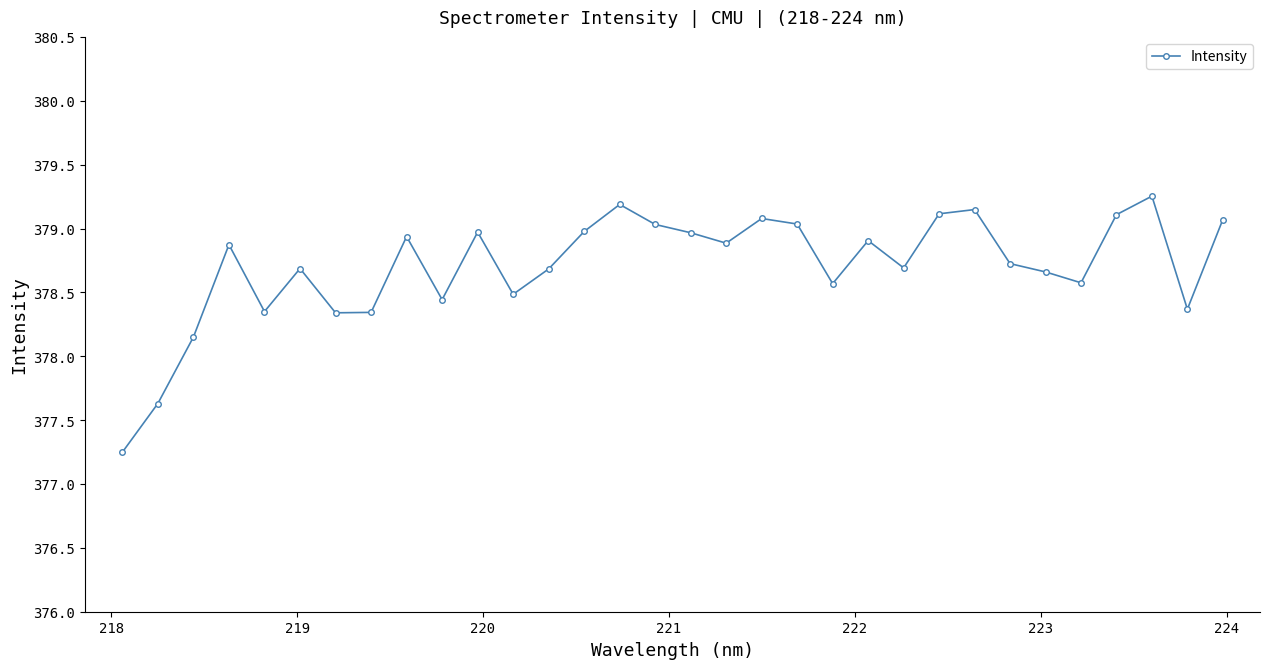

How many lines are shown in the chart?

1